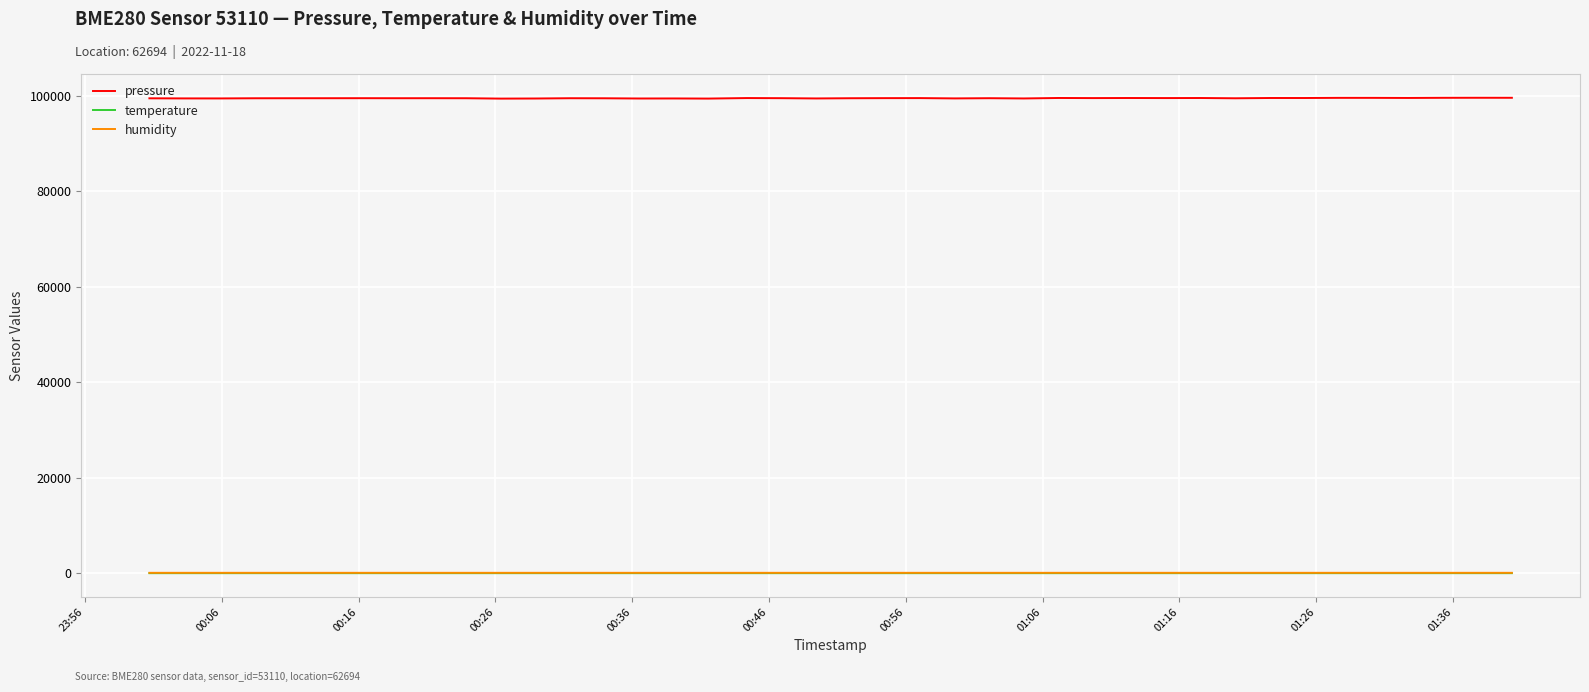

How many lines are shown in the chart?

3